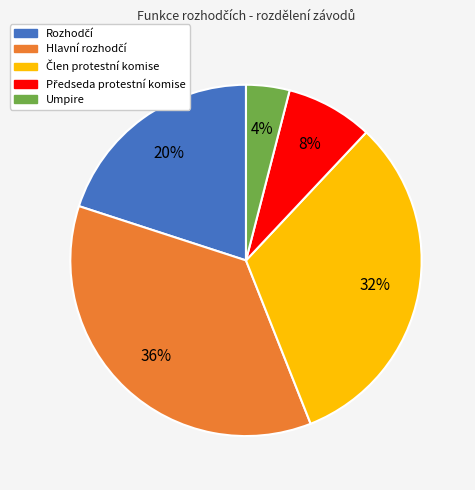

To the nearest percent, what is the difference between the largest and smallest slice percentages?

32%